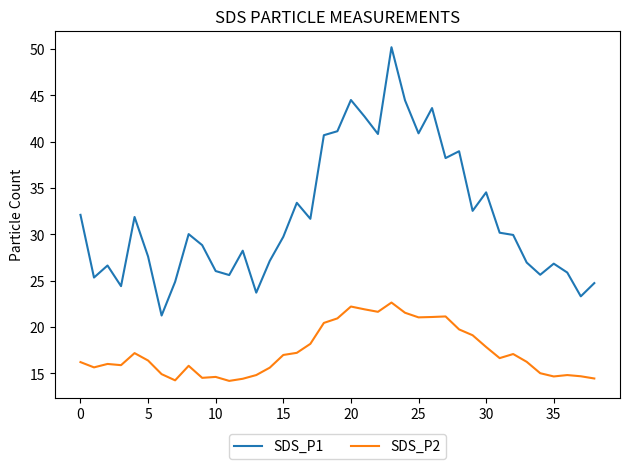

What are all the series names shown in the legend?

SDS_P1, SDS_P2